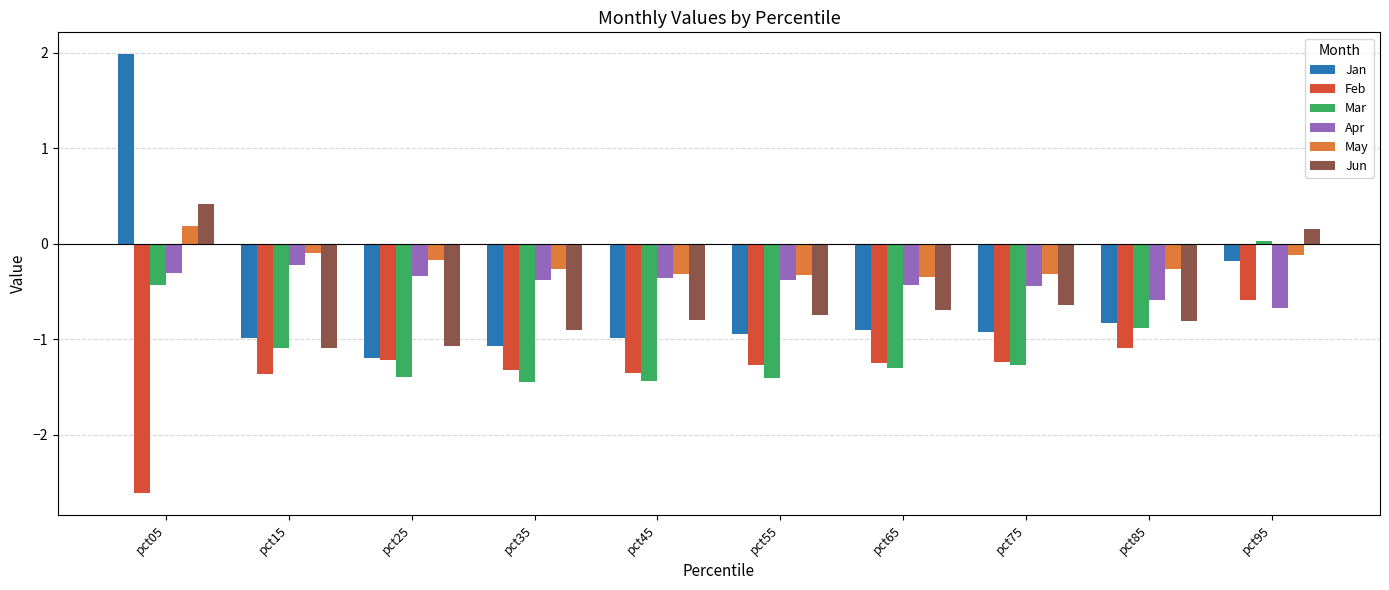

How many bars are there in each group?

6